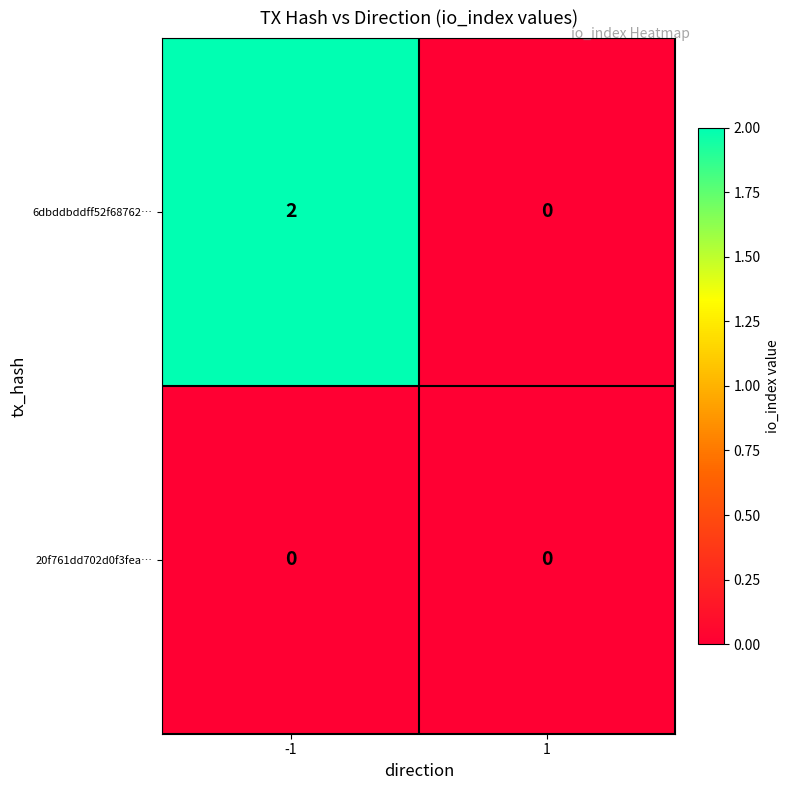

Which series has the largest total across all categories?

6dbddbddff52f68762…